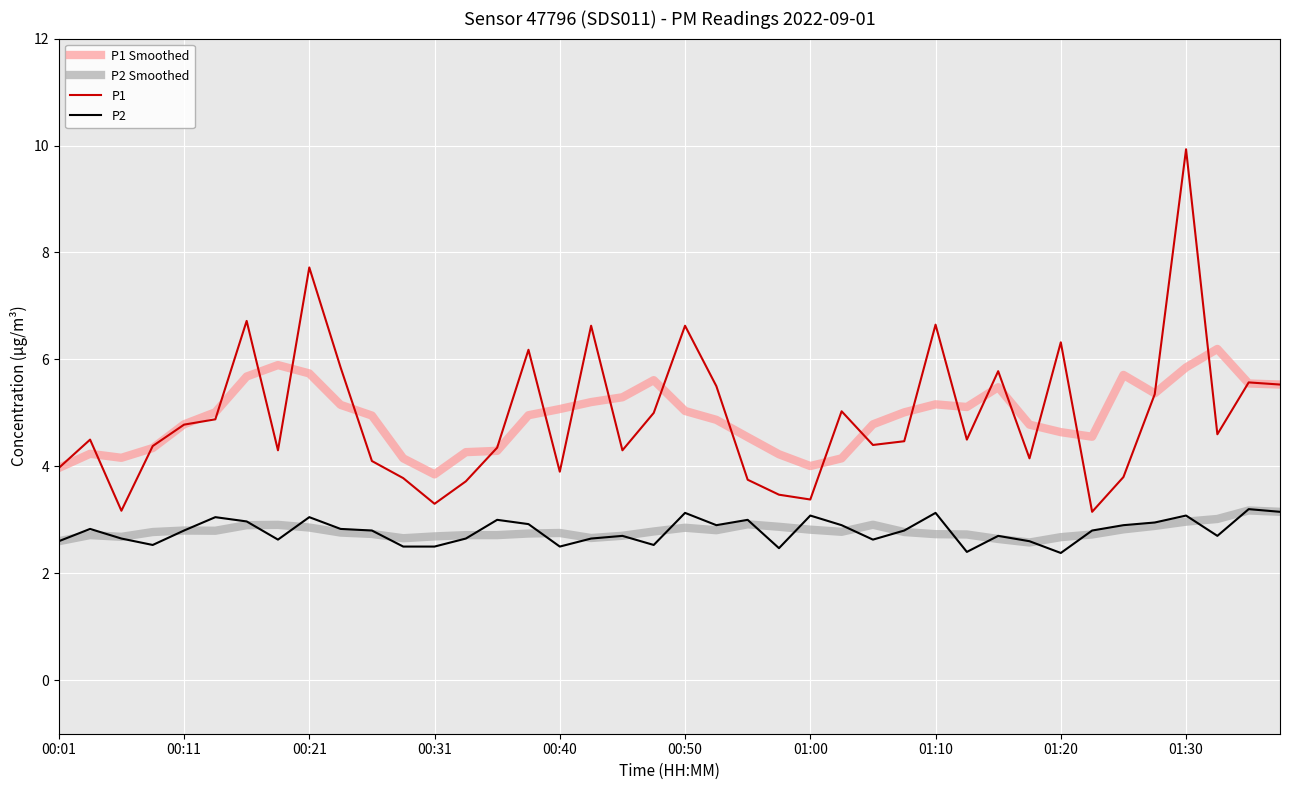

What is the lowest value of the P2 Smoothed series?

2.6